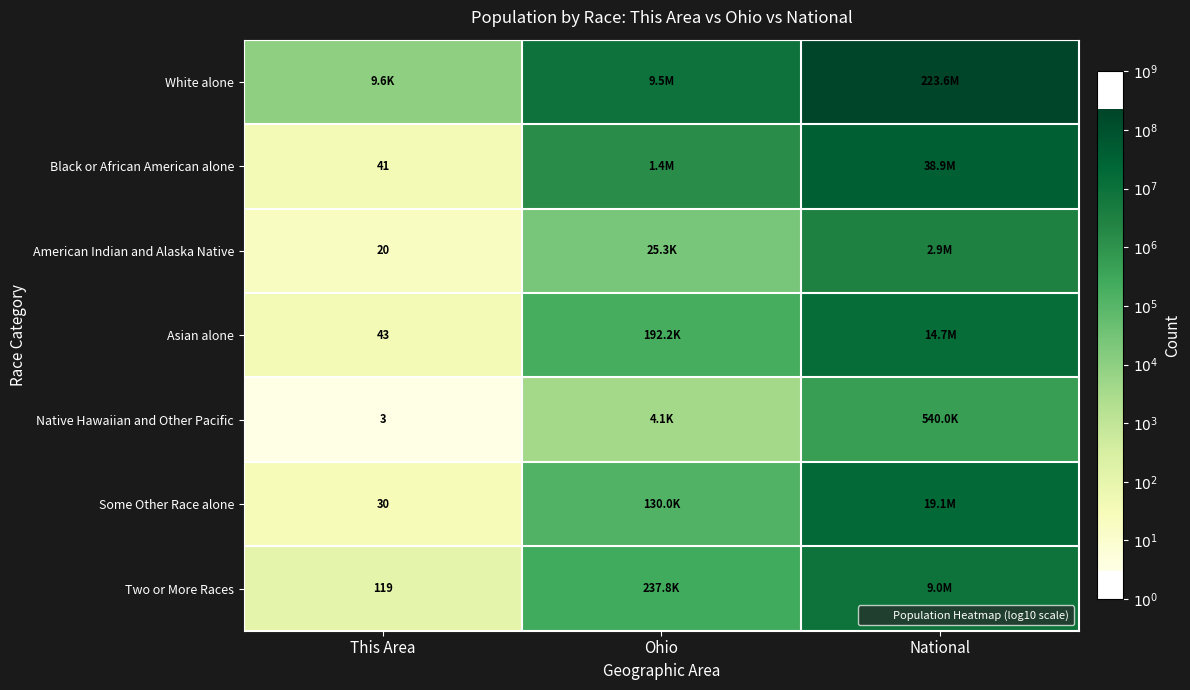

Which series has the largest total across all categories?

White alone